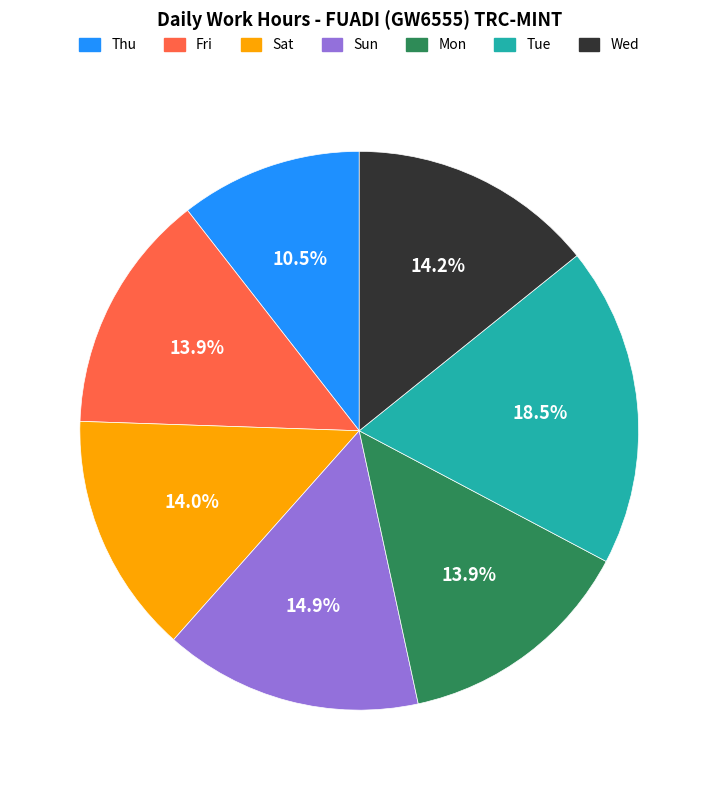

Between Fri and Tue, which is larger?

Tue